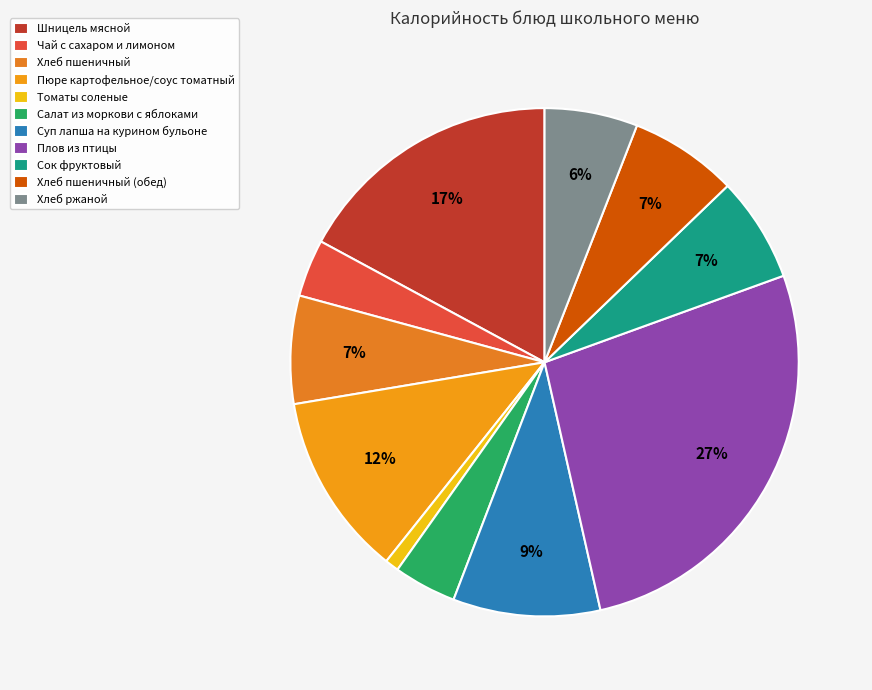

Rank the categories by value from lowest to highest.

Томаты соленые, Чай с сахаром и лимоном, Салат из моркови с яблоками, Хлеб ржаной, Сок фруктовый, Хлеб пшеничный, Хлеб пшеничный (обед), Суп лапша на курином бульоне, Пюре картофельное/соус томатный, Шницель мясной, Плов из птицы